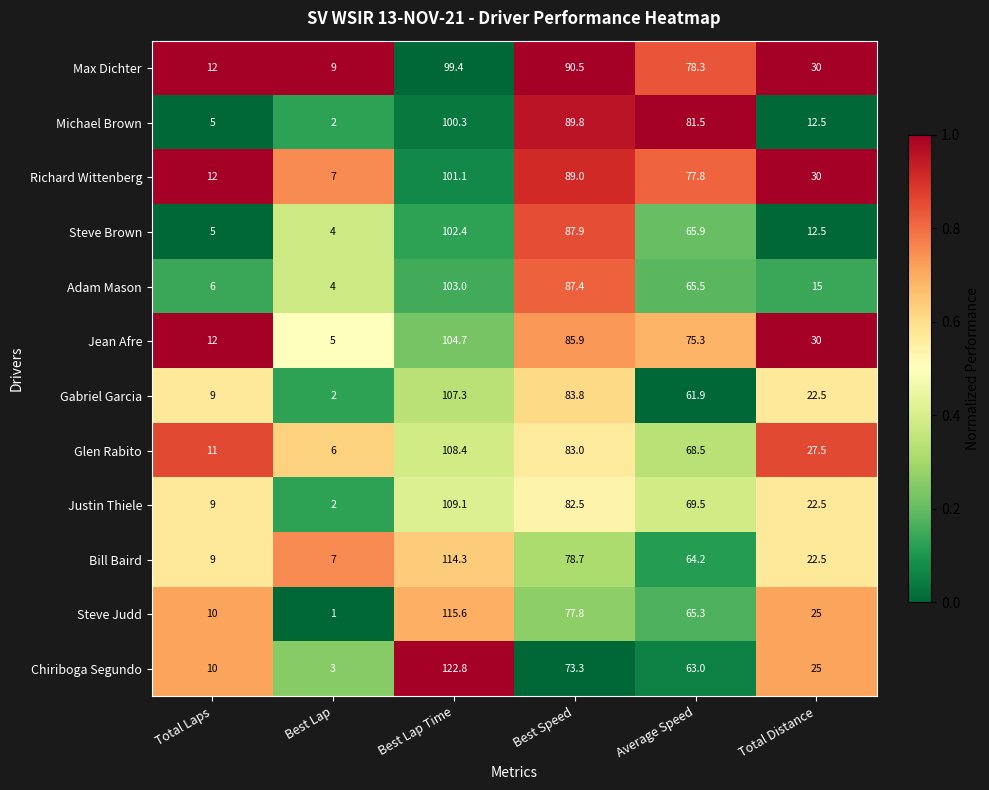

The Richard Wittenberg series shows 12.0 at Total Laps. True or false?

True